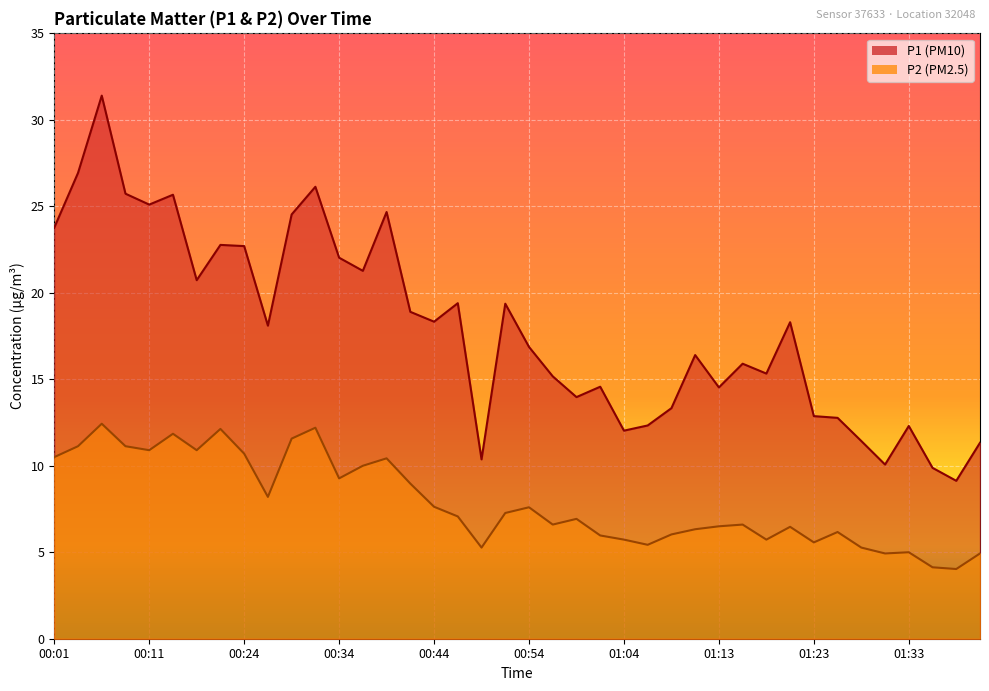

What is the label of the 18th point from the left?

00:47